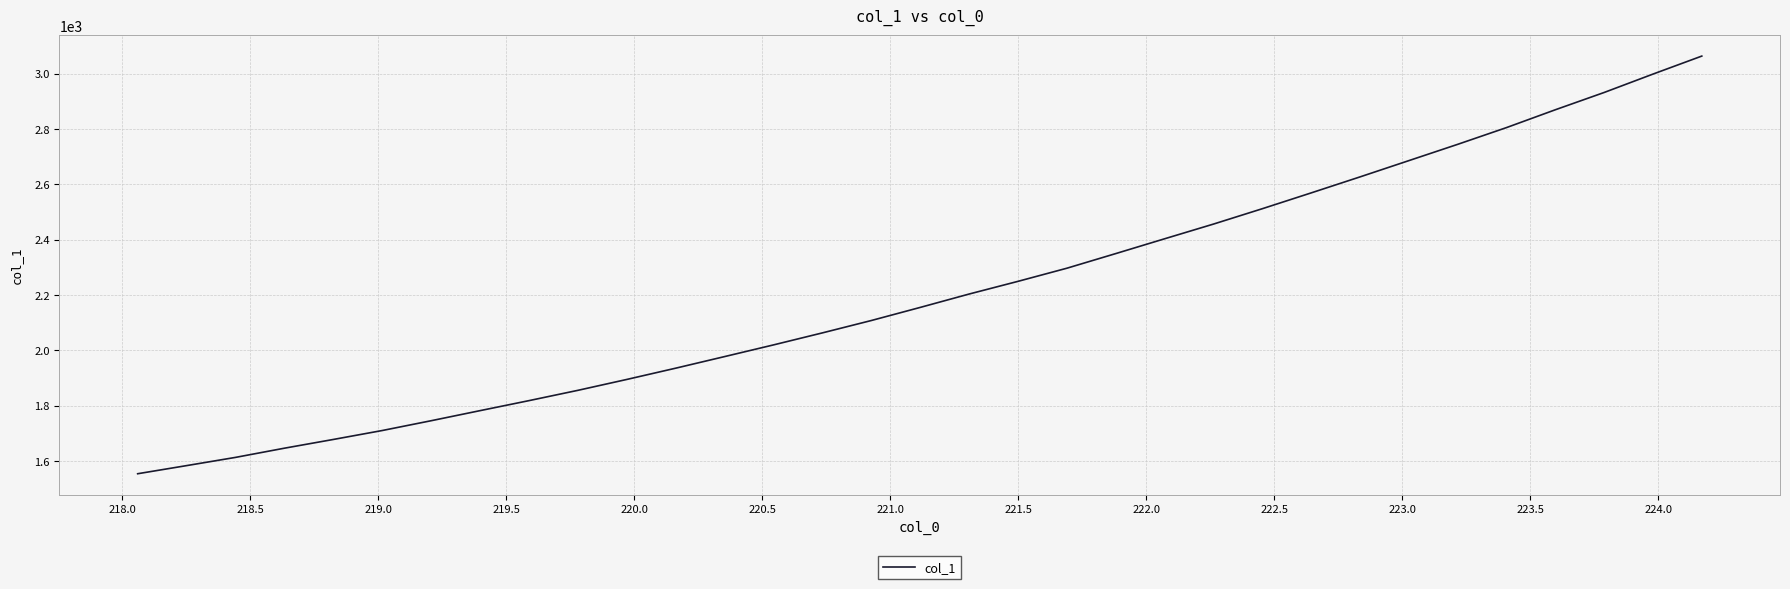

What is the difference between the maximum and minimum values?

1509.7